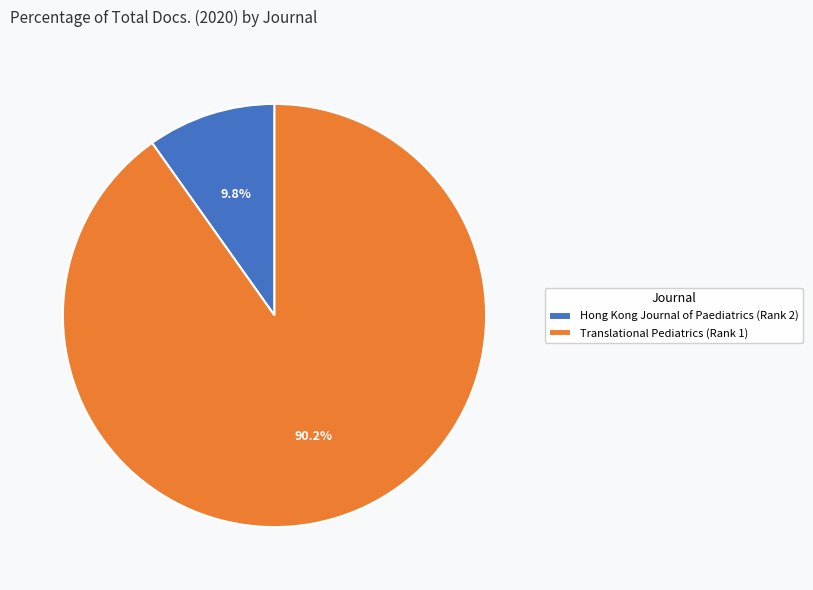

To the nearest percent, what percentage of the pie is Translational Pediatrics (Rank 1)?

90%